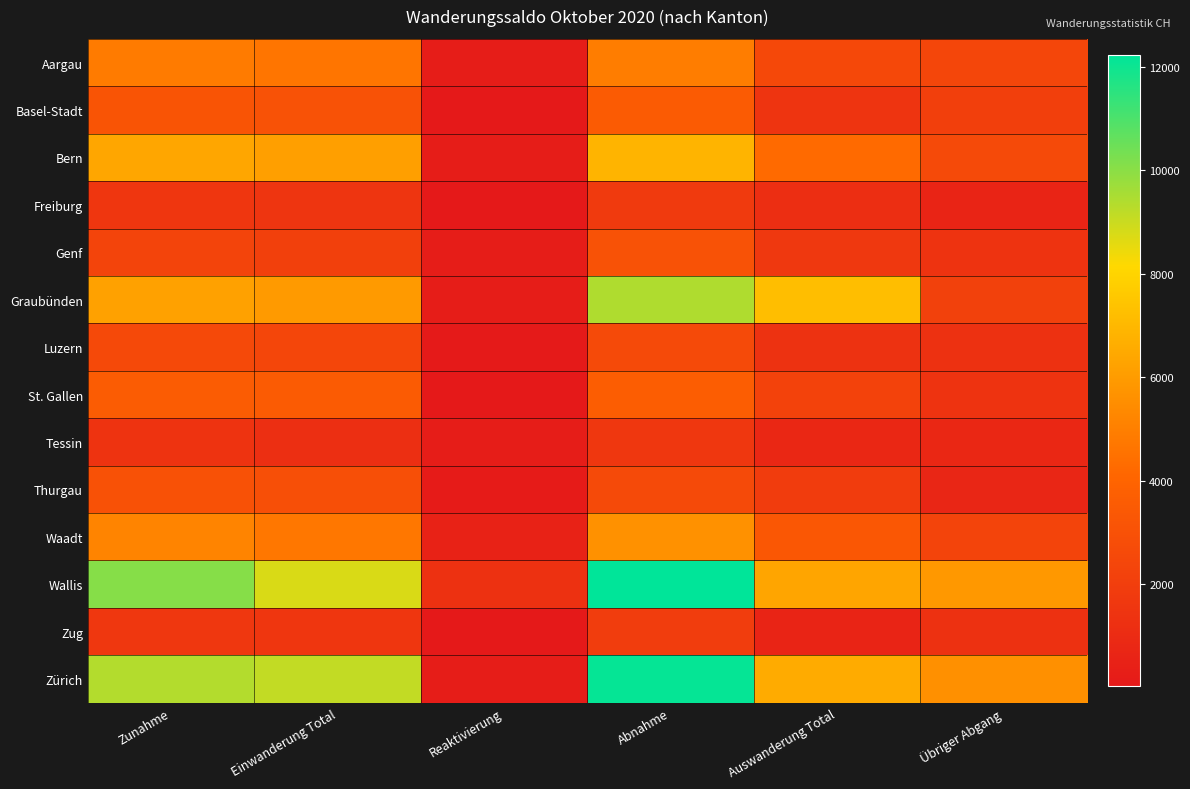

Reading right to left, list all the values displayed in this chart.

Aargau: Übriger Abgang=2410	Auswanderung Total=2503	Abnahme=4913	Reaktivierung=222	Einwanderung Total=4631	Zunahme=4853
Basel-Stadt: Übriger Abgang=2059	Auswanderung Total=1469	Abnahme=3528	Reaktivierung=52	Einwanderung Total=3096	Zunahme=3148
Bern: Übriger Abgang=2630	Auswanderung Total=4244	Abnahme=6874	Reaktivierung=249	Einwanderung Total=6119	Zunahme=6368
Freiburg: Übriger Abgang=635	Auswanderung Total=1135	Abnahme=1770	Reaktivierung=45	Einwanderung Total=1516	Zunahme=1561
Genf: Übriger Abgang=1400	Auswanderung Total=1650	Abnahme=3050	Reaktivierung=233	Einwanderung Total=2073	Zunahme=2306
Graubünden: Übriger Abgang=2186	Auswanderung Total=7242	Abnahme=9428	Reaktivierung=247	Einwanderung Total=5971	Zunahme=6218
Luzern: Übriger Abgang=1287	Auswanderung Total=1346	Abnahme=2633	Reaktivierung=100	Einwanderung Total=2450	Zunahme=2550
St. Gallen: Übriger Abgang=1426	Auswanderung Total=2219	Abnahme=3645	Reaktivierung=64	Einwanderung Total=3545	Zunahme=3609
Tessin: Übriger Abgang=808	Auswanderung Total=806	Abnahme=1614	Reaktivierung=214	Einwanderung Total=1225	Zunahme=1439
Thurgau: Übriger Abgang=725	Auswanderung Total=1909	Abnahme=2634	Reaktivierung=125	Einwanderung Total=2897	Zunahme=3022
Waadt: Übriger Abgang=2314	Auswanderung Total=3325	Abnahme=5639	Reaktivierung=479	Einwanderung Total=4700	Zunahme=5179
Wallis: Übriger Abgang=5902	Auswanderung Total=6322	Abnahme=12224	Reaktivierung=1316	Einwanderung Total=8762	Zunahme=10078
Zug: Übriger Abgang=1318	Auswanderung Total=621	Abnahme=1939	Reaktivierung=23	Einwanderung Total=1574	Zunahme=1597
Zürich: Übriger Abgang=5580	Auswanderung Total=6530	Abnahme=12110	Reaktivierung=240	Einwanderung Total=9113	Zunahme=9353